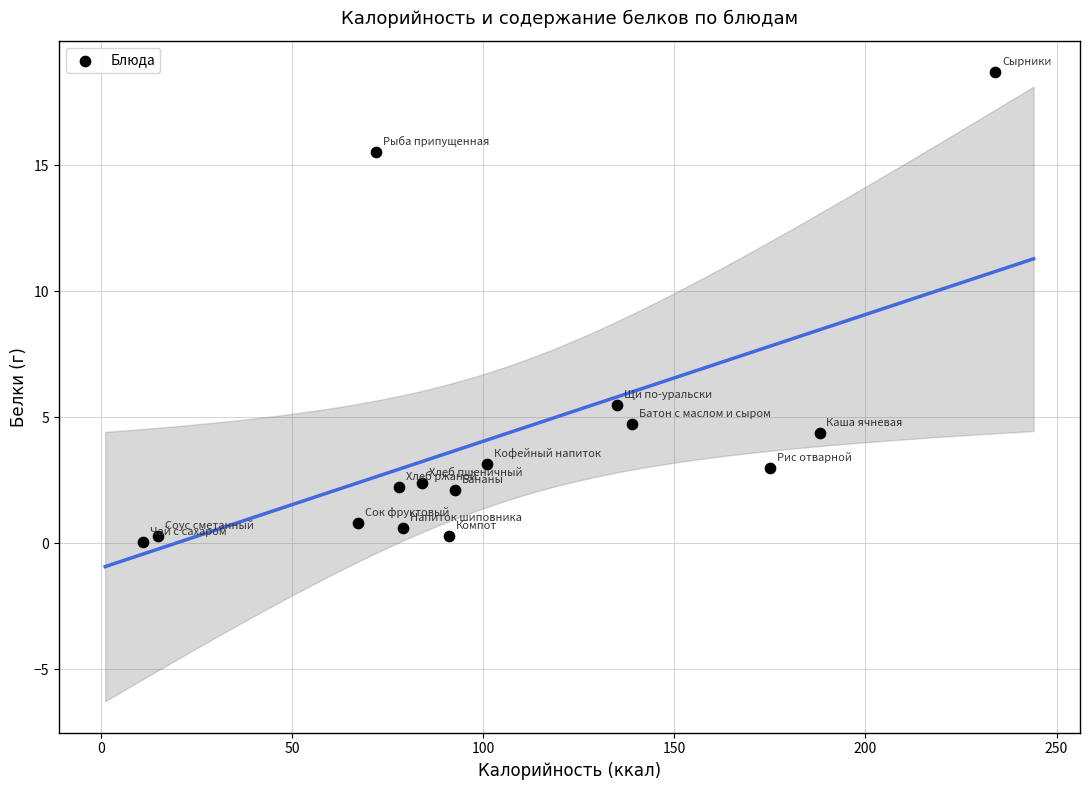

What Y value in the scatter plot is closest to 9?

5.5